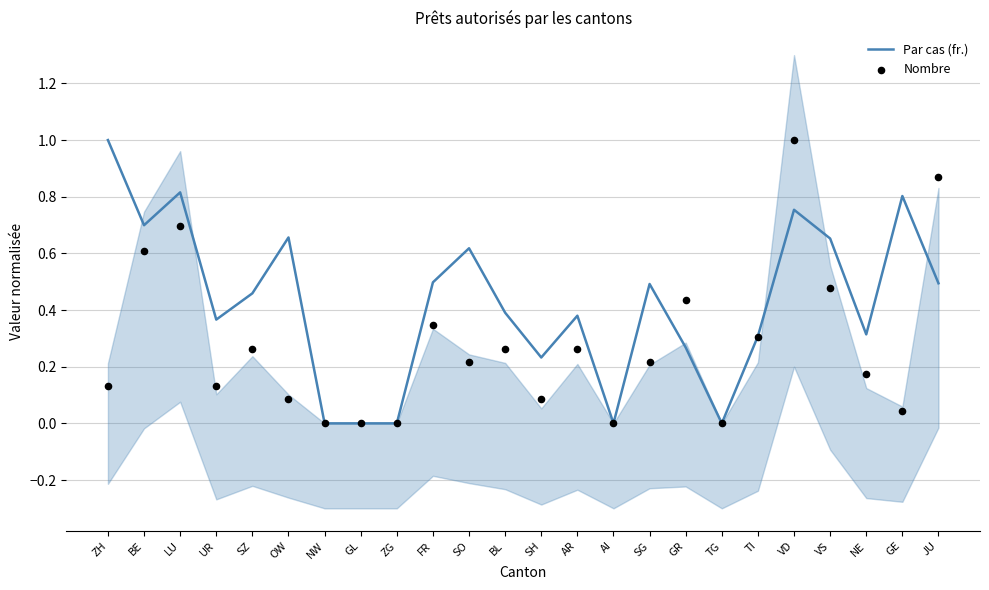

Which series has the widest spread of Y values?

Par cas (fr.)